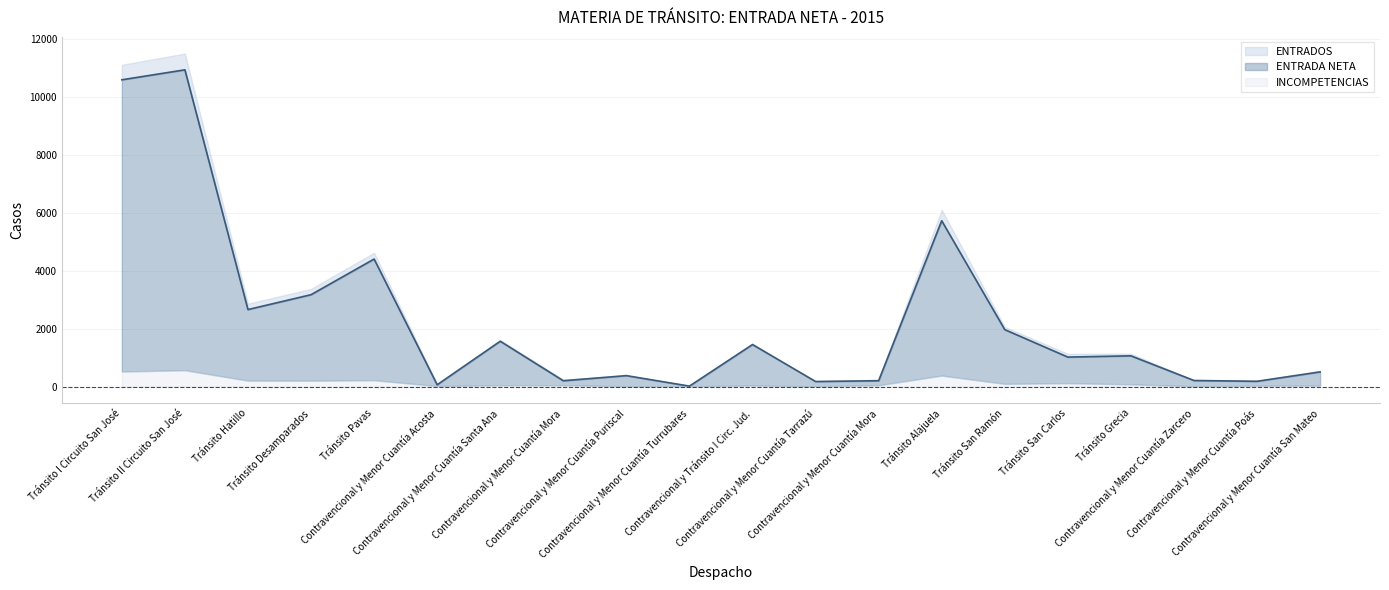

True or false: ENTRADA NETA and ENTRADOS cross at least once.

False